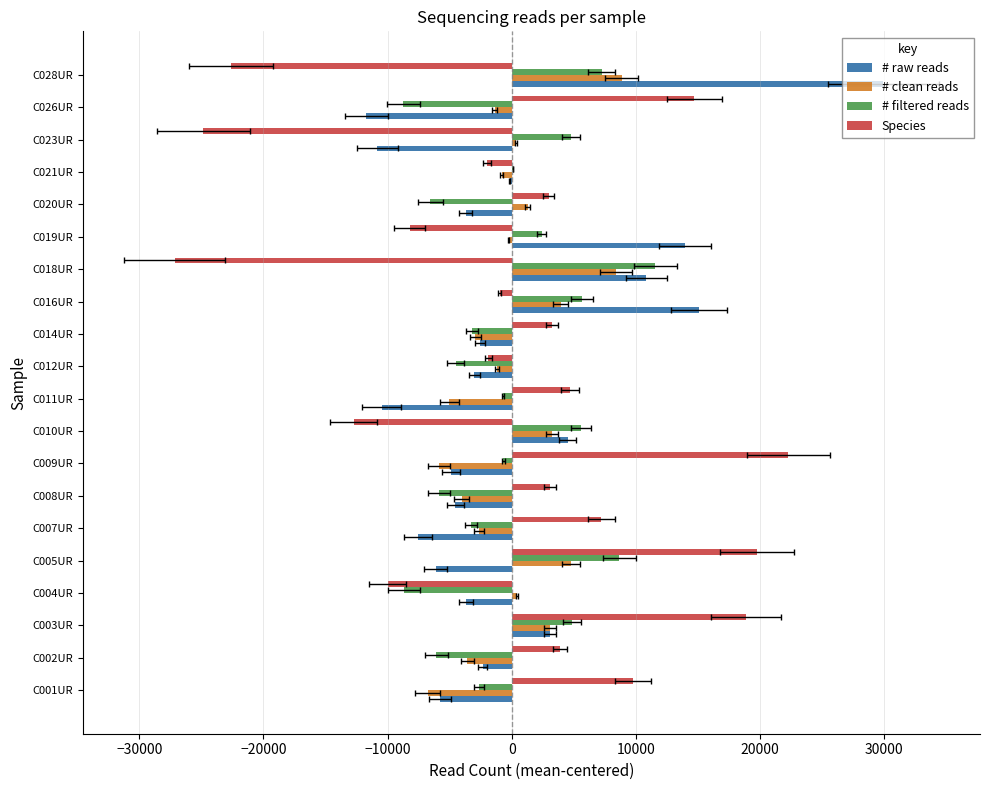

The value of # filtered reads at C005UR is 8677.2. True or false?

True